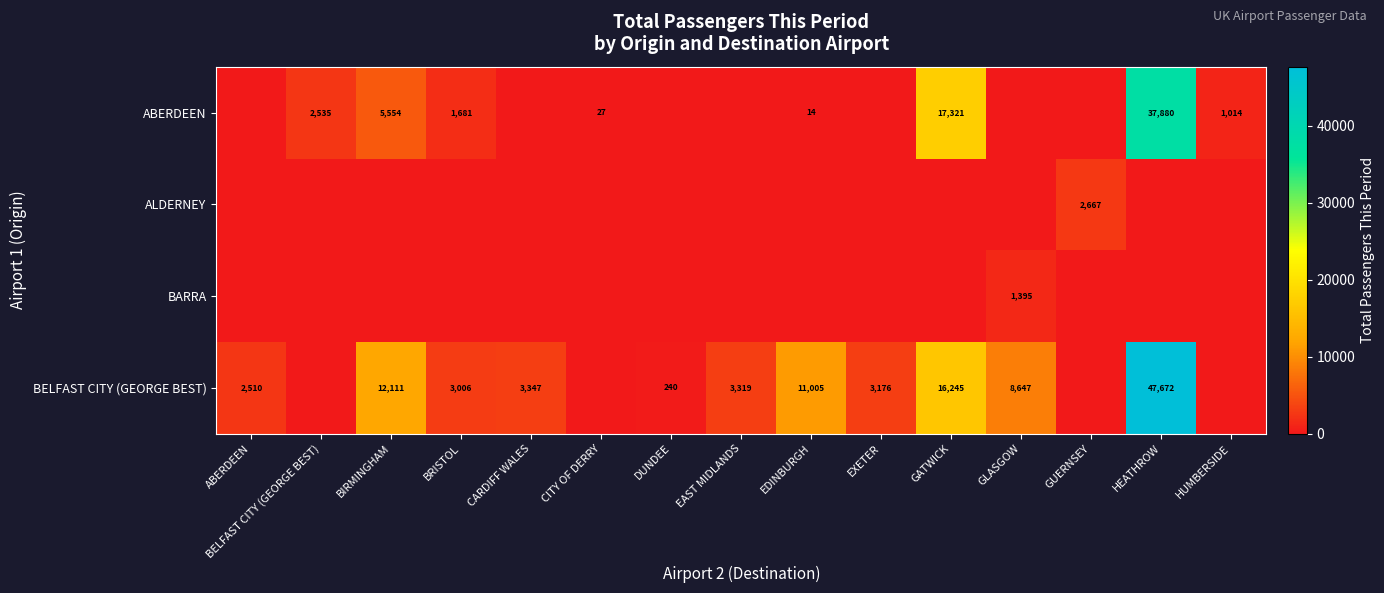

Count the number of categories in the chart.

15